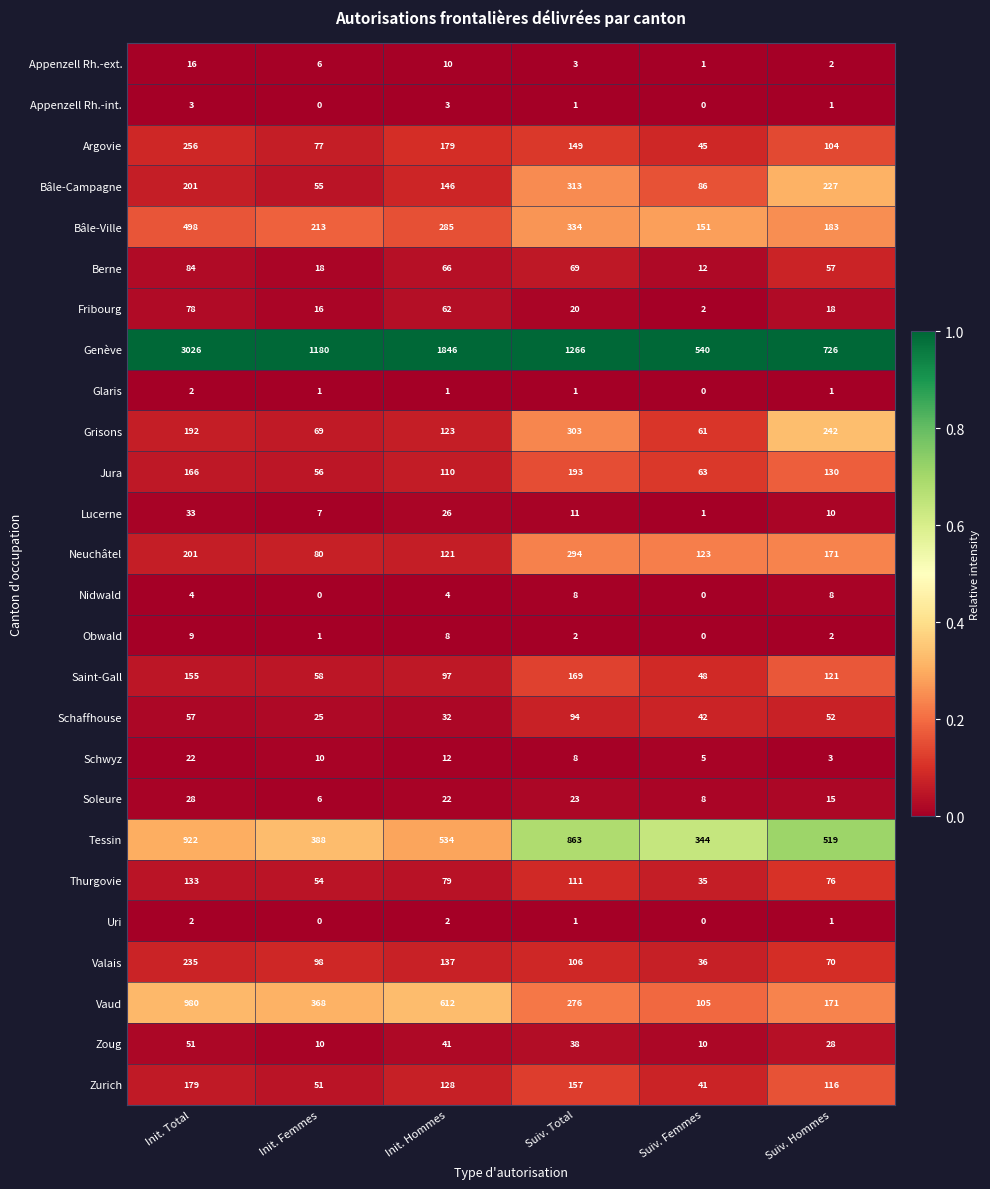

How many series are shown in this chart?

26